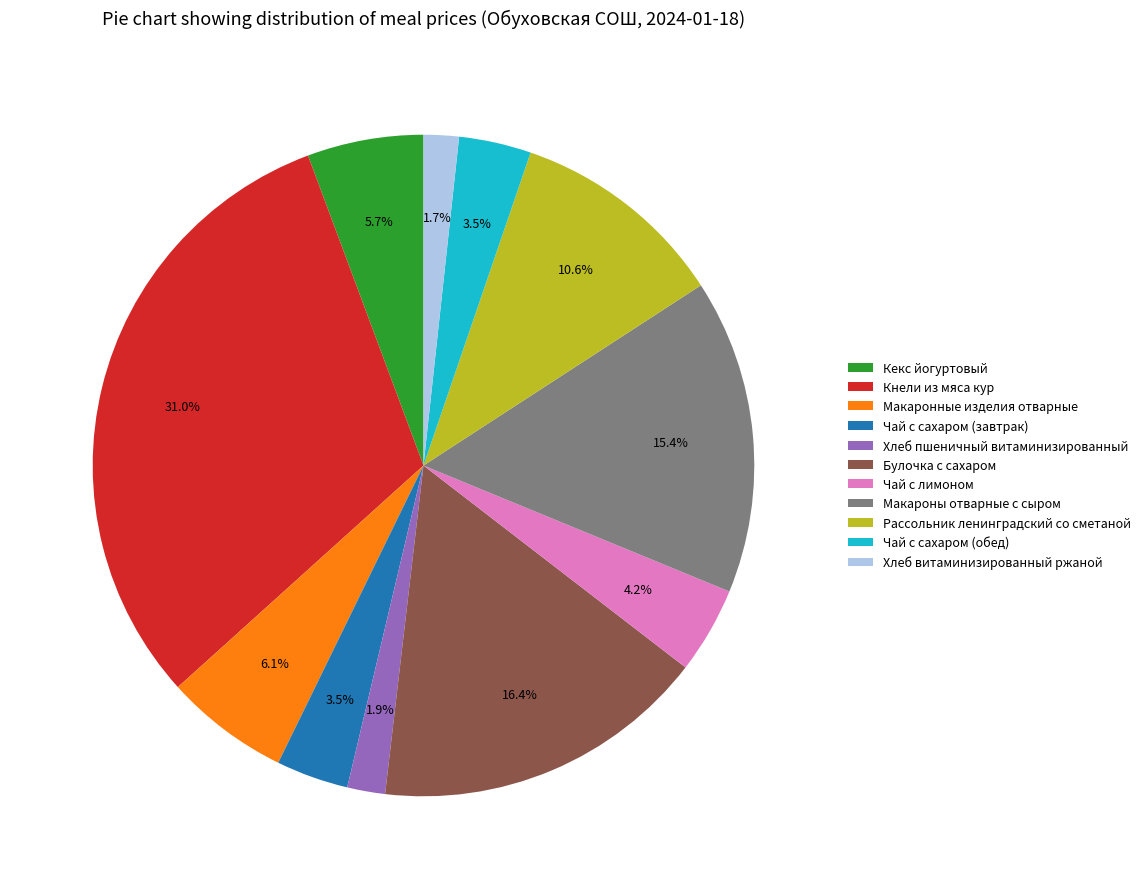

Do Хлеб пшеничный витаминизированный and Макароны отварные с сыром together represent more than half of the pie?

No